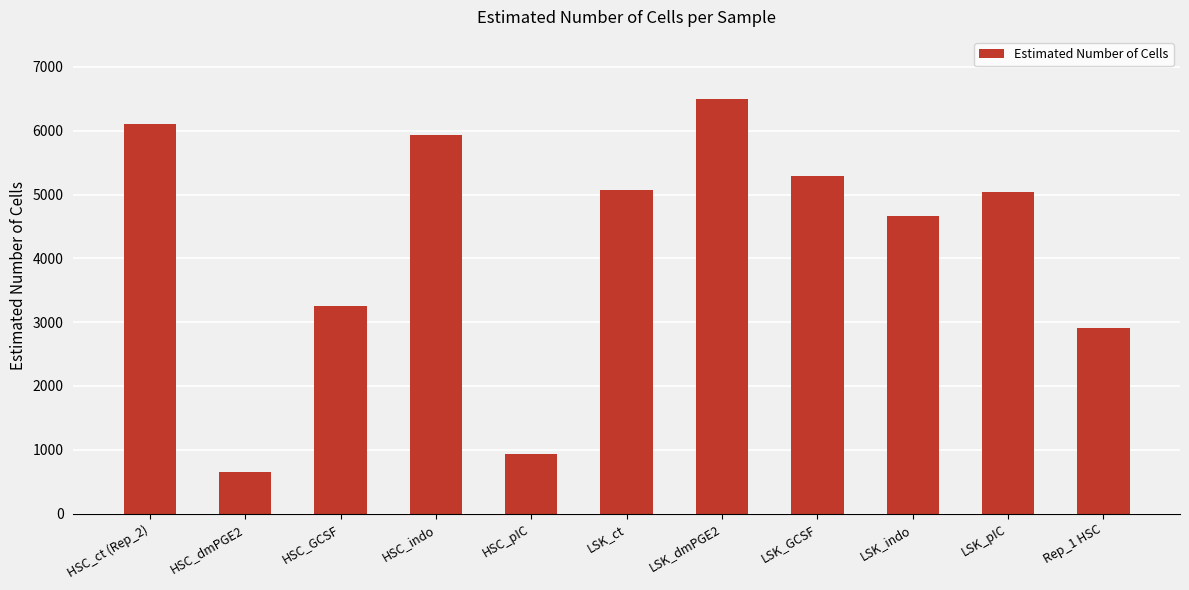

What is the smallest value displayed?

650